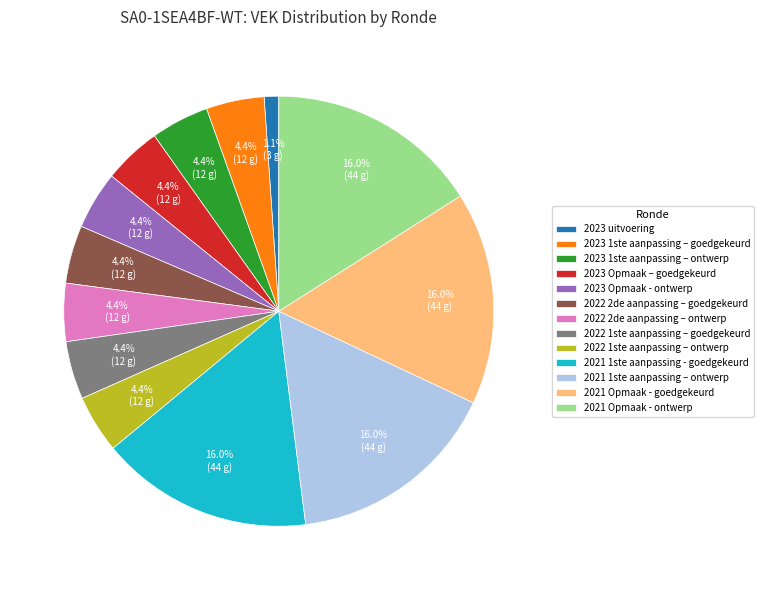

Which has a higher value, 2023 1ste aanpassing – goedgekeurd or 2021 1ste aanpassing - goedgekeurd?

2021 1ste aanpassing - goedgekeurd